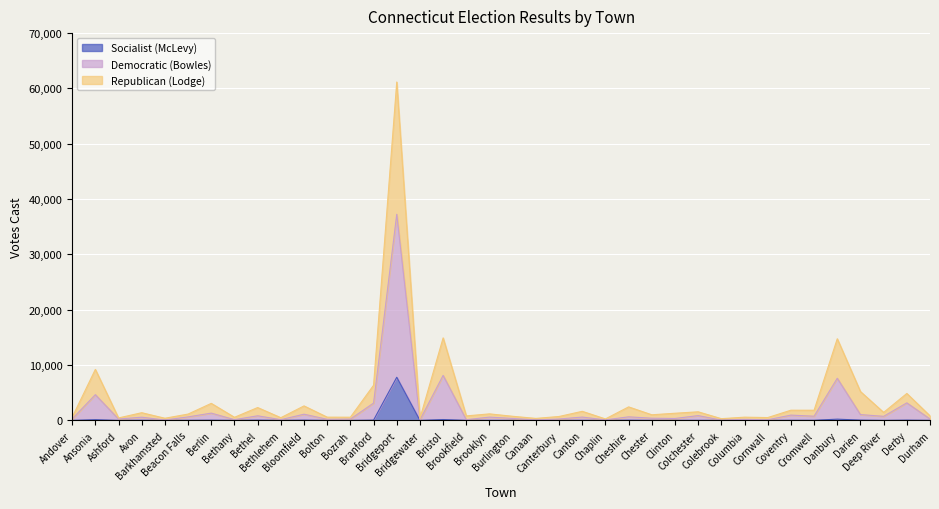

Reading left to right, what are all the values shown in this chart?

Republican (Lodge): Andover=568	Ansonia=9223	Ashford=452	Avon=1396	Barkhamsted=395	Beacon Falls=1150	Berlin=3084	Bethany=566	Bethel=2329	Bethlehem=494	Bloomfield=2625	Bolton=591	Bozrah=582	Branford=6357	Bridgeport=61164	Bridgewater=368	Bristol=14917	Brookfield=816	Brooklyn=1185	Burlington=749	Canaan=366	Canterbury=712	Canton=1646	Chaplin=272	Cheshire=2447	Chester=1021	Clinton=1298	Colchester=1558	Colebrook=317	Columbia=590	Cornwall=516	Coventry=1847	Cromwell=1842	Danbury=14762	Darien=5219	Deep River=1451	Derby=4875	Durham=829
Democratic (Bowles): Andover=263	Ansonia=4657	Ashford=252	Avon=586	Barkhamsted=76	Beacon Falls=639	Berlin=1322	Bethany=141	Bethel=839	Bethlehem=139	Bloomfield=1126	Bolton=205	Bozrah=238	Branford=3135	Bridgeport=37259	Bridgewater=90	Bristol=8137	Brookfield=135	Brooklyn=601	Burlington=358	Canaan=95	Canterbury=257	Canton=606	Chaplin=101	Cheshire=650	Chester=401	Clinton=351	Colchester=875	Colebrook=55	Columbia=193	Cornwall=121	Coventry=962	Cromwell=763	Danbury=7619	Darien=1057	Deep River=741	Derby=3173	Durham=265
Socialist (McLevy): Andover=7	Ansonia=136	Ashford=1	Avon=28	Barkhamsted=4	Beacon Falls=17	Berlin=44	Bethany=9	Bethel=49	Bethlehem=6	Bloomfield=51	Bolton=3	Bozrah=0	Branford=59	Bridgeport=7803	Bridgewater=4	Bristol=161	Brookfield=10	Brooklyn=13	Burlington=13	Canaan=2	Canterbury=2	Canton=12	Chaplin=5	Cheshire=36	Chester=8	Clinton=10	Colchester=12	Colebrook=2	Columbia=3	Cornwall=2	Coventry=26	Cromwell=25	Danbury=229	Darien=60	Deep River=10	Derby=57	Durham=18